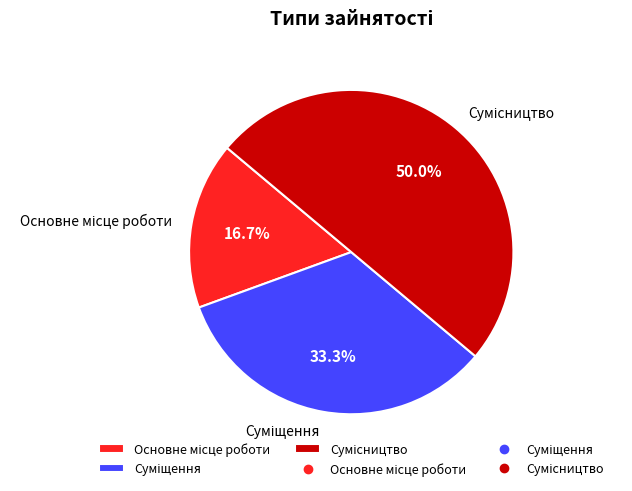

How many slices are in this pie chart?

3